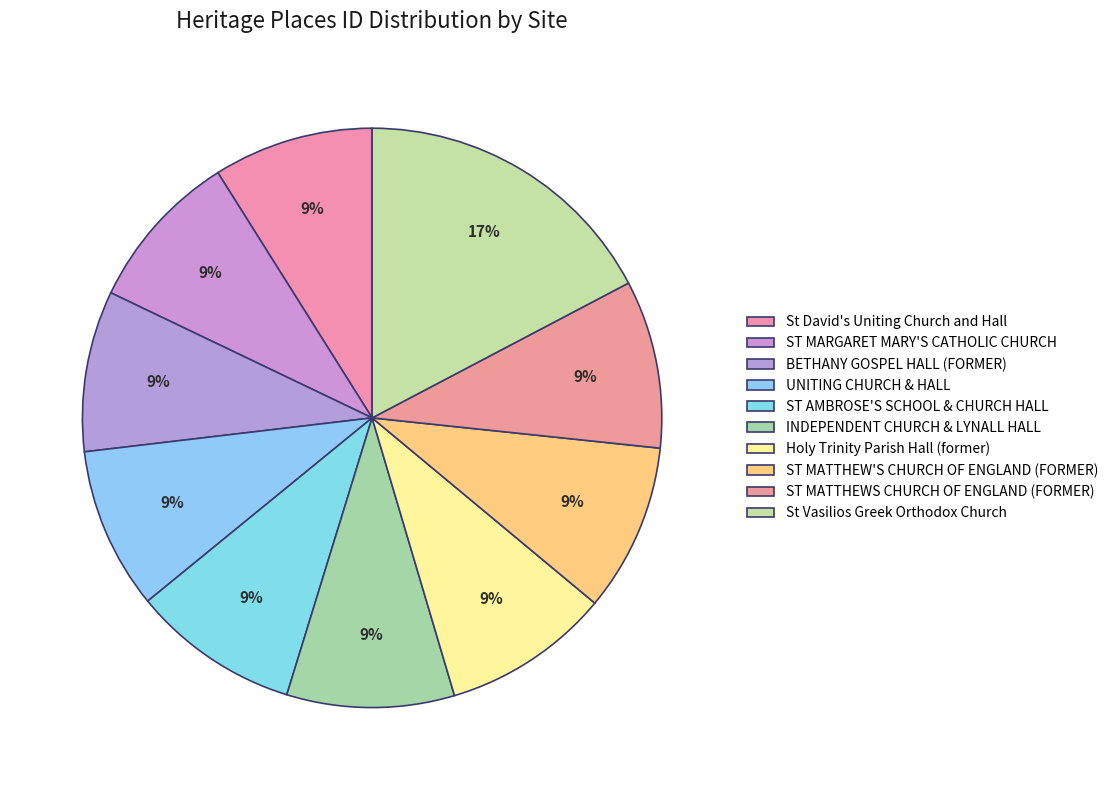

To the nearest percent, what portion does ST AMBROSE'S SCHOOL & CHURCH HALL represent?

9%